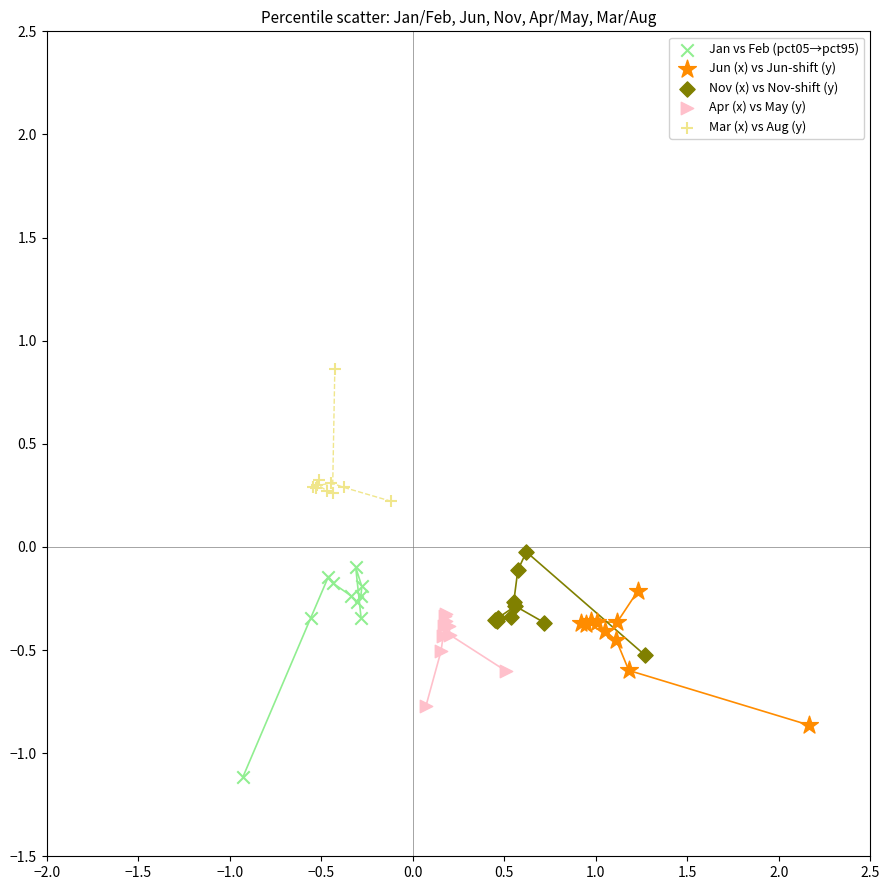

Which series contains the lowest Y value?

Jan vs Feb (pct05→pct95)